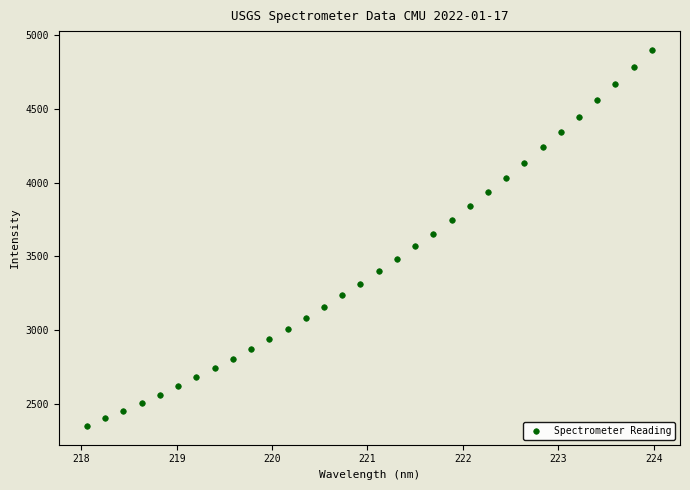

What is the range of X values (max minus min)?

5.9